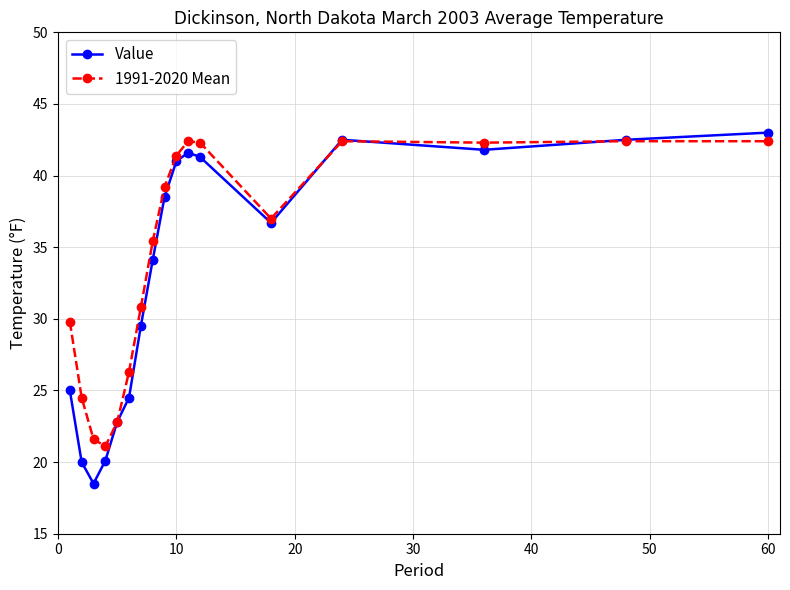

What is the maximum value shown in the chart?

43.0